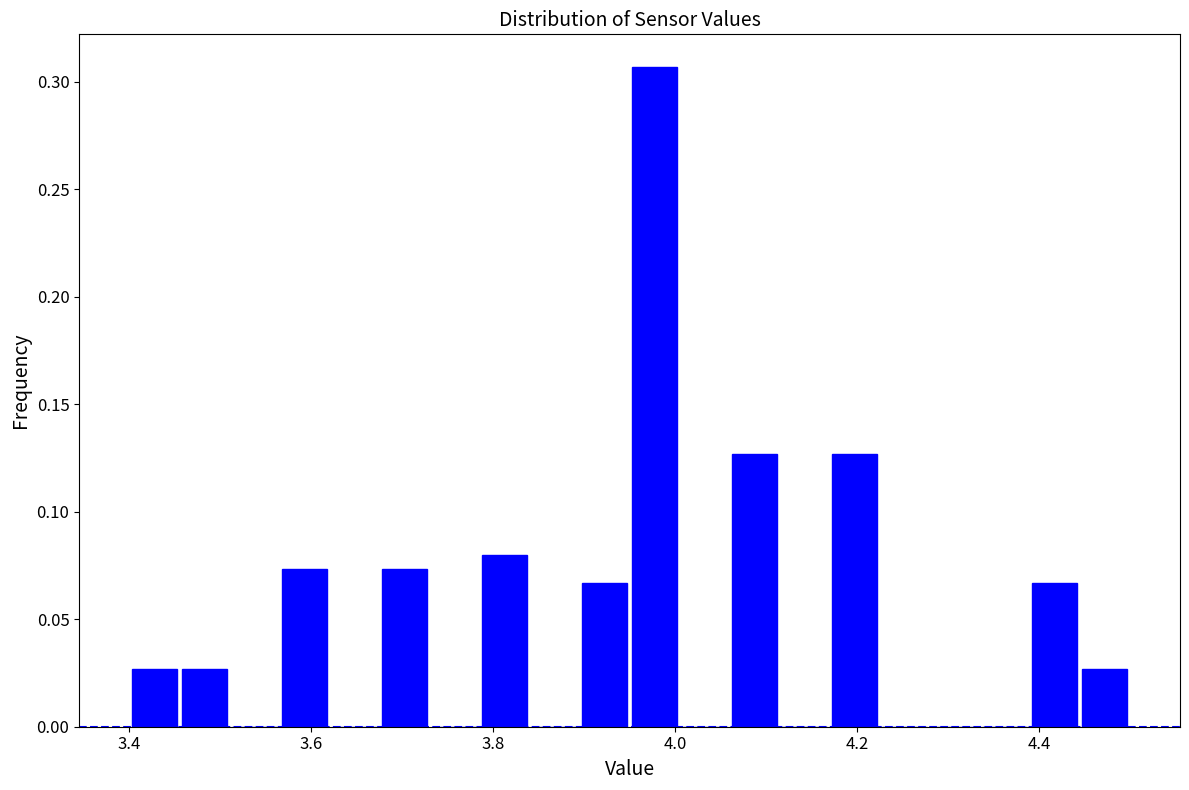

Around what value on the x-axis is the tallest bar? Give the approximate position of its centre, as read against the axis.

3.98